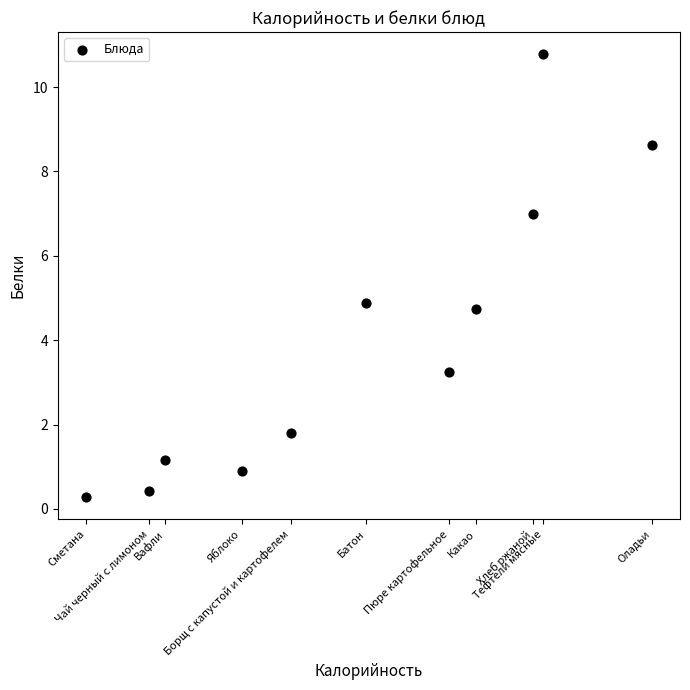

What is the range of Y values (max minus min)?

10.5